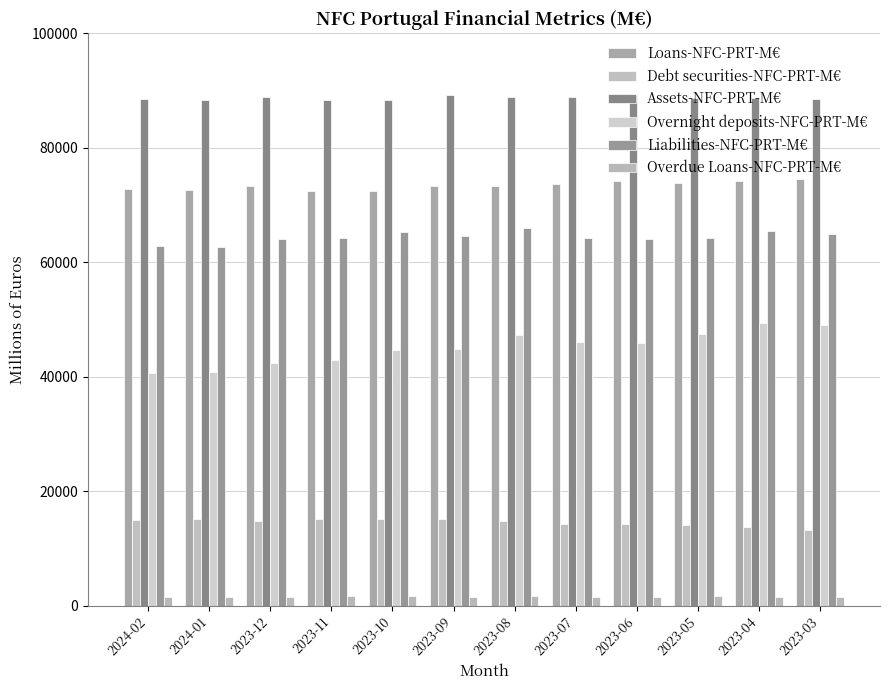

How many bars are there in total?

72